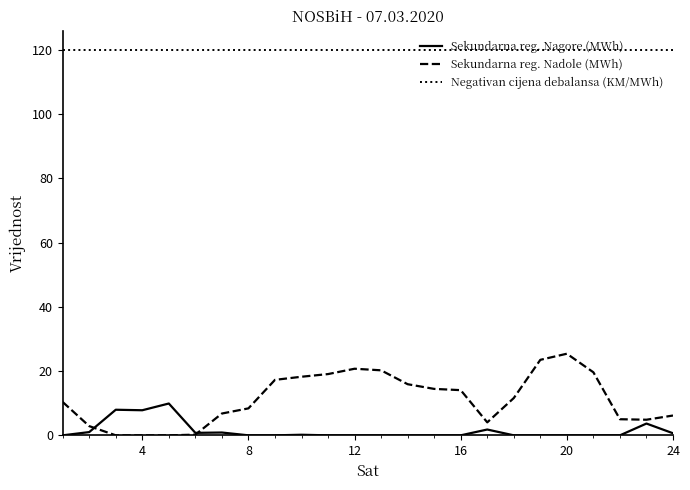

What is the maximum value for Sekundarna reg. Nagore (MWh)?

9.9